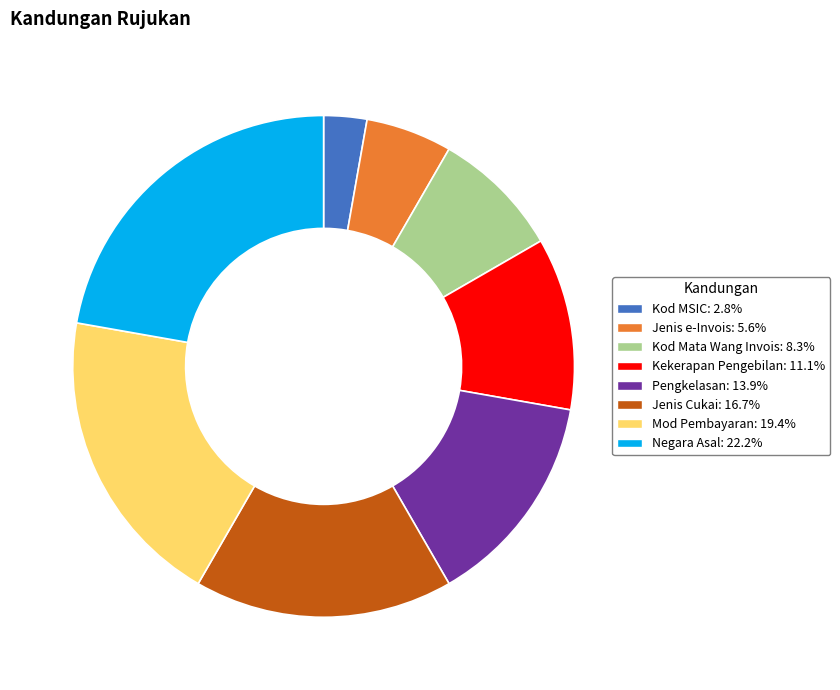

How many segments does this pie chart have?

8